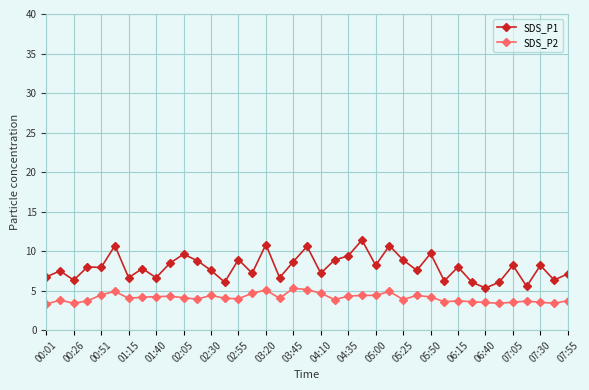

What is the difference between the second highest and minimum values in the SDS_P1 series?

5.5